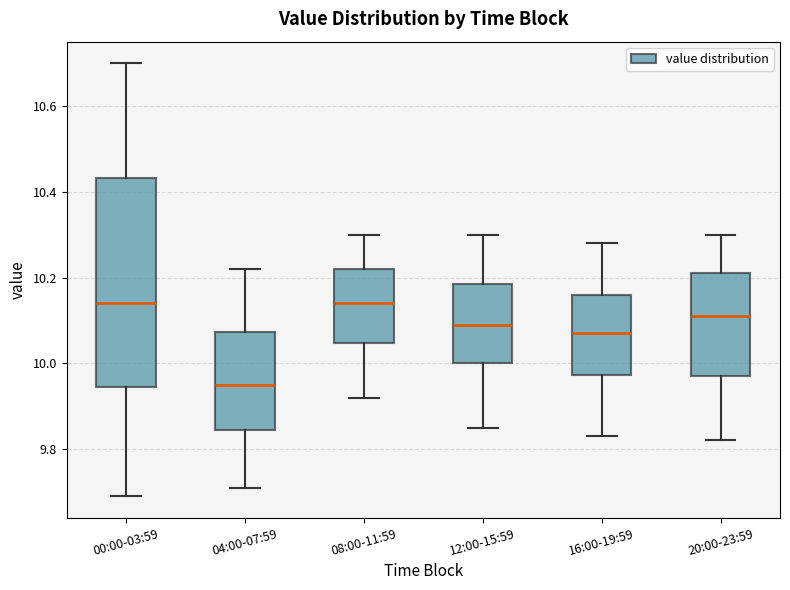

Reading left to right, read every box against the y-axis: the position of its median line, the range the box covers, and the ends of its whiskers. The values are not printed on the chart, so give them approximately, as read against the axis.

00:00-03:59: median 10.14, box 9.94 to 10.44, whiskers 9.70 to 10.70
04:00-07:59: median 9.96, box 9.84 to 10.08, whiskers 9.72 to 10.22
08:00-11:59: median 10.14, box 10.04 to 10.22, whiskers 9.92 to 10.30
12:00-15:59: median 10.10, box 10.00 to 10.18, whiskers 9.86 to 10.30
16:00-19:59: median 10.08, box 9.98 to 10.16, whiskers 9.84 to 10.28
20:00-23:59: median 10.12, box 9.98 to 10.22, whiskers 9.82 to 10.30